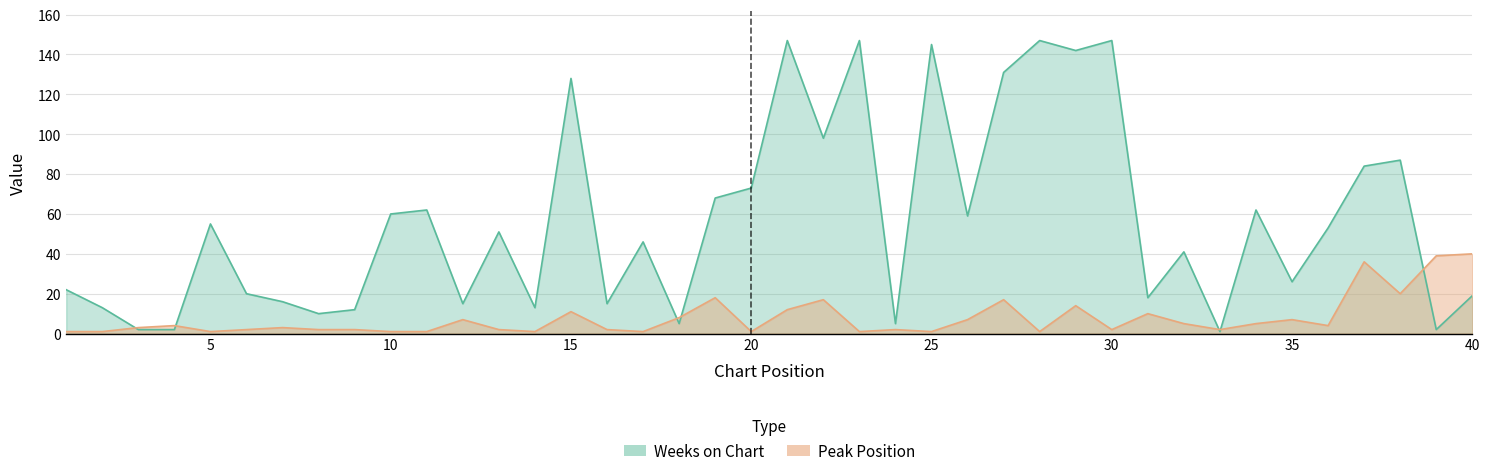

How many values in the Peak Position series are below 3?

19